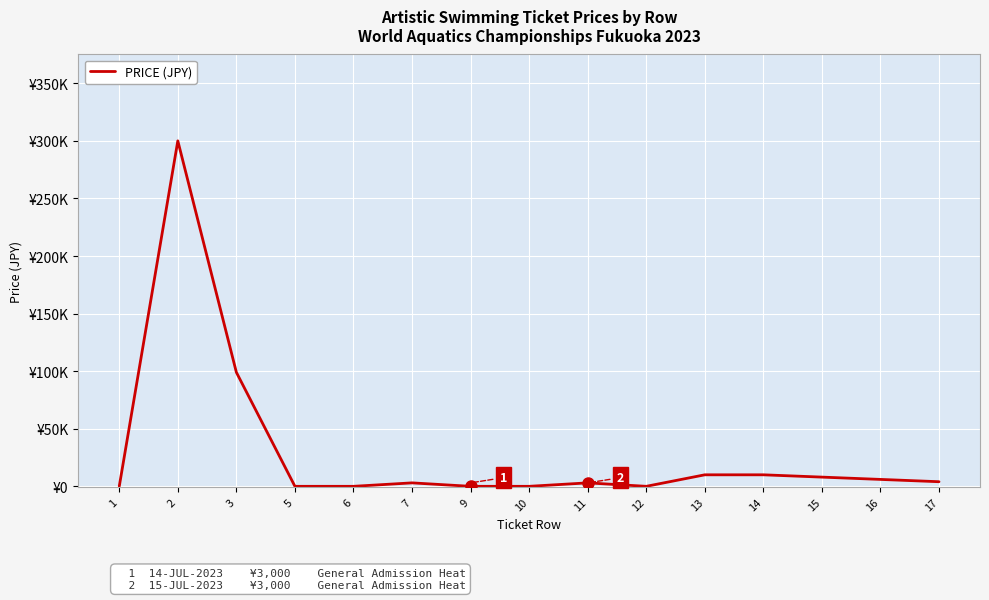

True or false: the data has more than 0 interior local peaks.

True